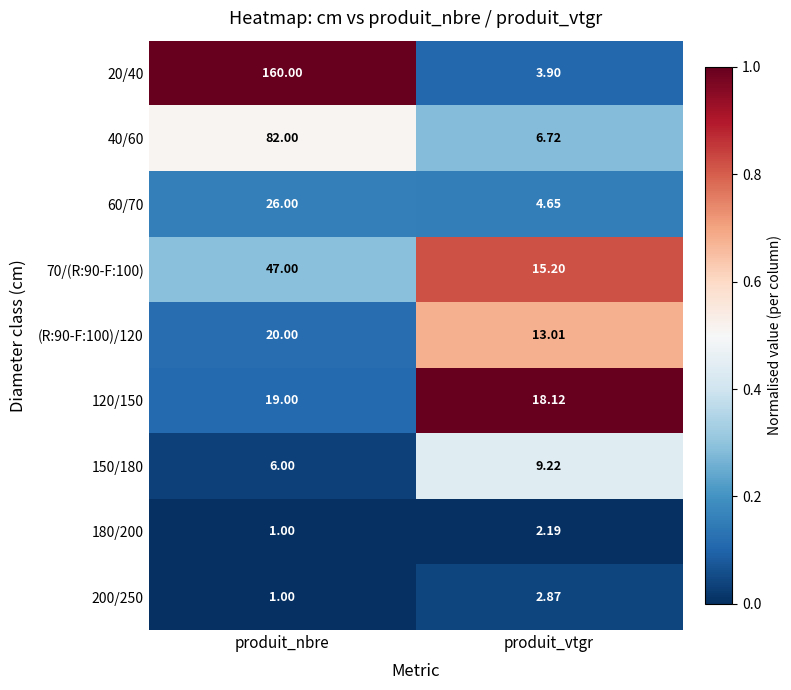

At which label is (R:90-F:100)/120 closest to 16?

produit_vtgr